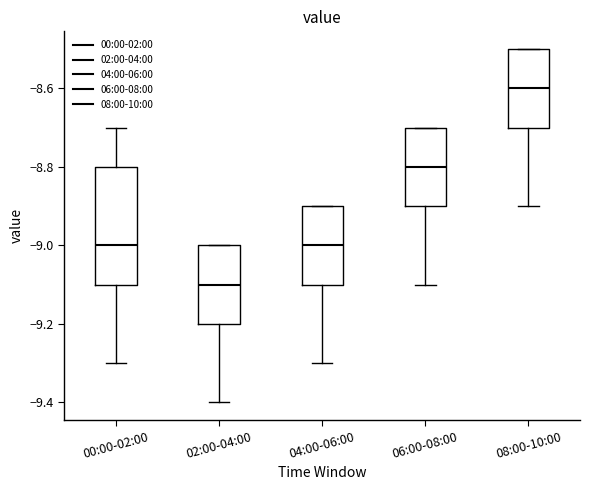

Where does the upper whisker of the box for 00:00-02:00 end on the y-axis? The values are not printed on the chart, so give them approximately, as read against the axis.

-8.7